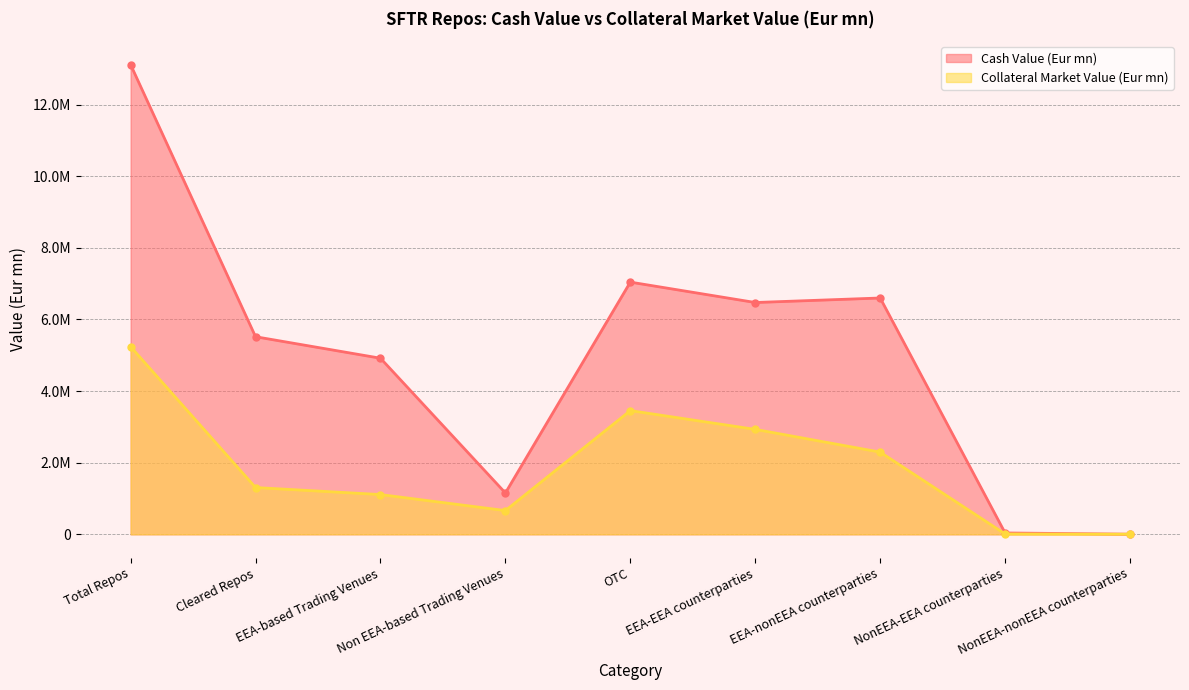

What are all the series names shown in the legend?

Cash Value (Eur mn), Collateral Market Value (Eur mn)